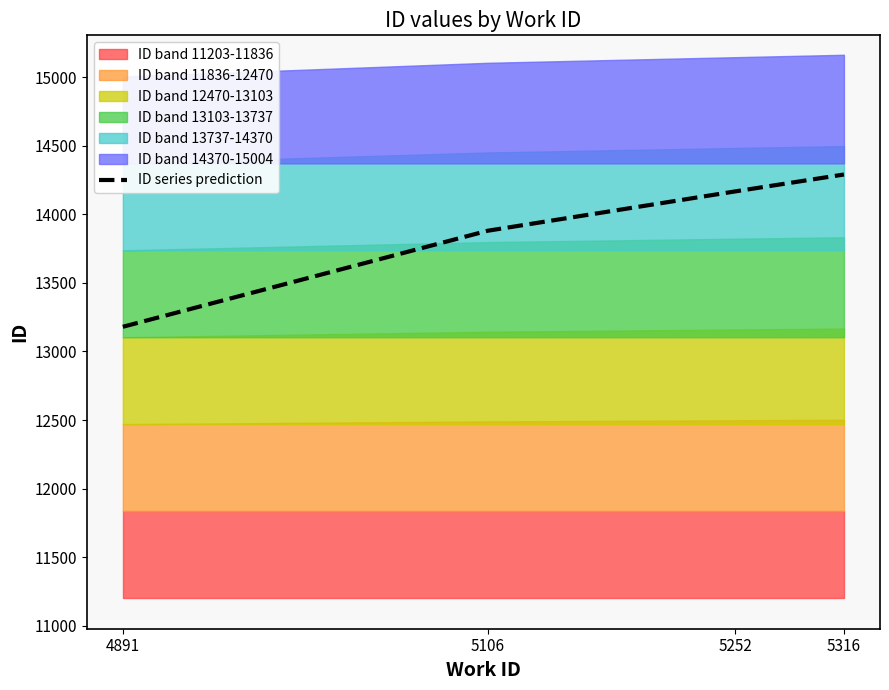

Approximately how many times larger is the value at 5106 compared to 4891?

1.1